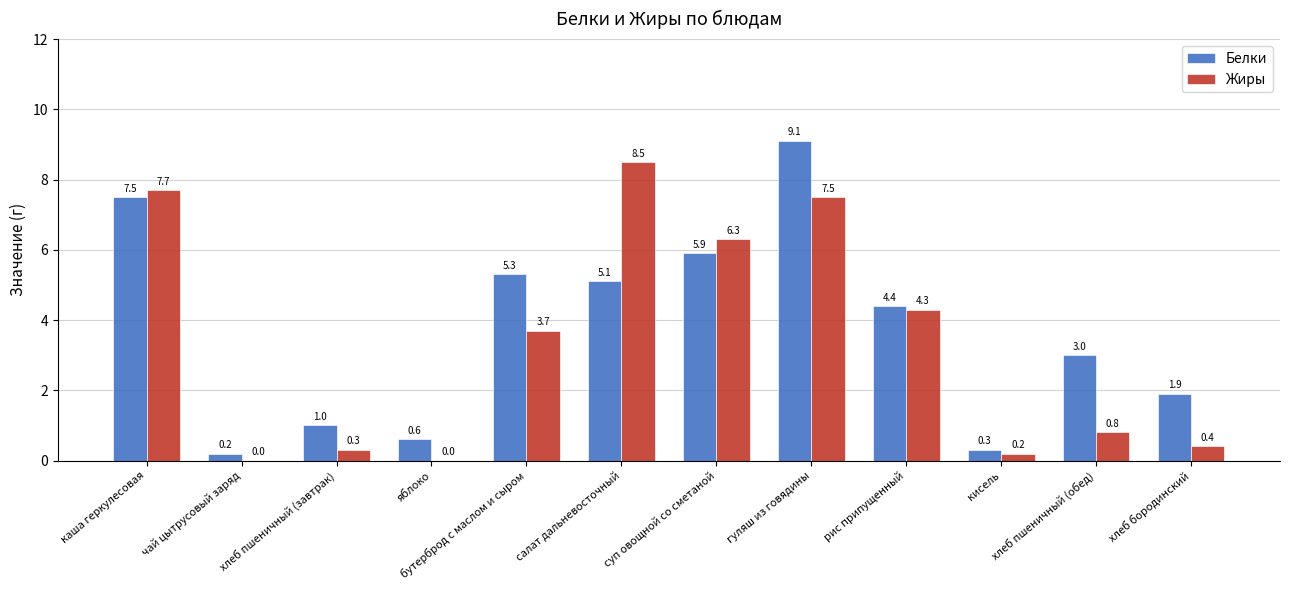

Reading left to right, transcribe all the data shown in this chart.

Белки: каша геркулесовая=7.5	чай цытрусовый заряд=0.2	хлеб пшеничный (завтрак)=1.0	яблоко=0.6	бутерброд с маслом и сыром=5.3	салат дальневосточный=5.1	суп овощной со сметаной=5.9	гуляш из говядины=9.1	рис припущенный=4.4	кисель=0.3	хлеб пшеничный (обед)=3.0	хлеб бородинский=1.9
Жиры: каша геркулесовая=7.7	чай цытрусовый заряд=0.0	хлеб пшеничный (завтрак)=0.3	яблоко=0.0	бутерброд с маслом и сыром=3.7	салат дальневосточный=8.5	суп овощной со сметаной=6.3	гуляш из говядины=7.5	рис припущенный=4.3	кисель=0.2	хлеб пшеничный (обед)=0.8	хлеб бородинский=0.4